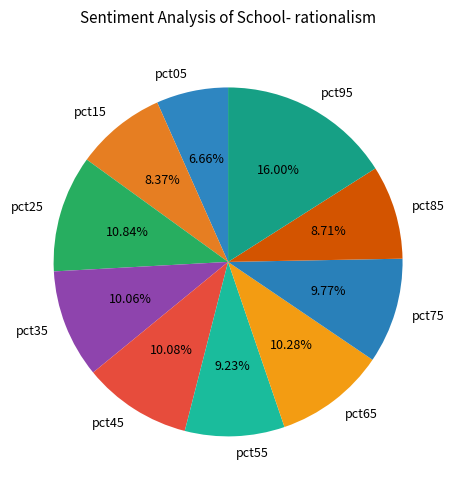

Count the number of slices in the pie.

10